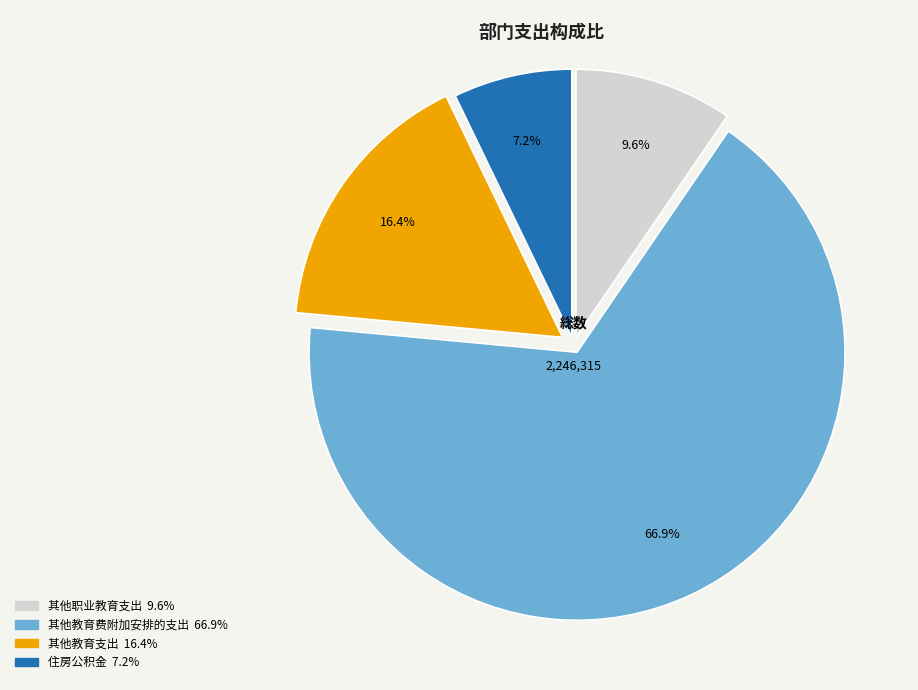

Is there any slice that represents more than half of the pie?

Yes